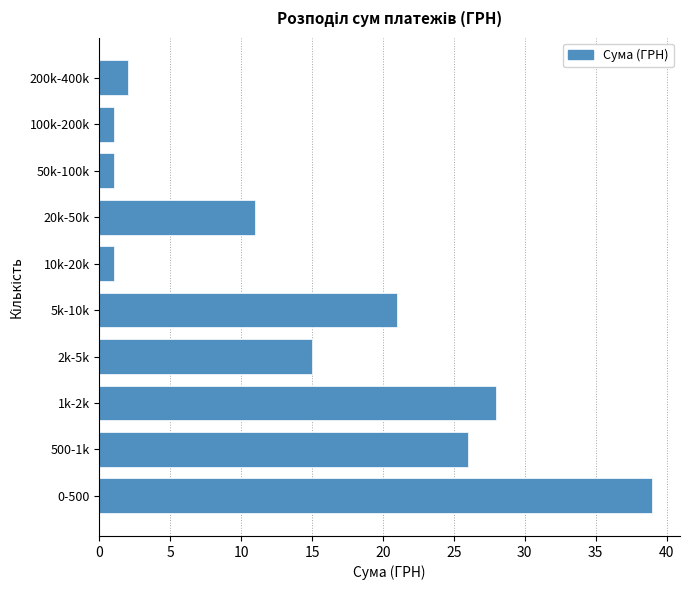

Reading bottom to top, transcribe all the data shown in this chart.

39	26	28	15	21	1	11	1	1	2